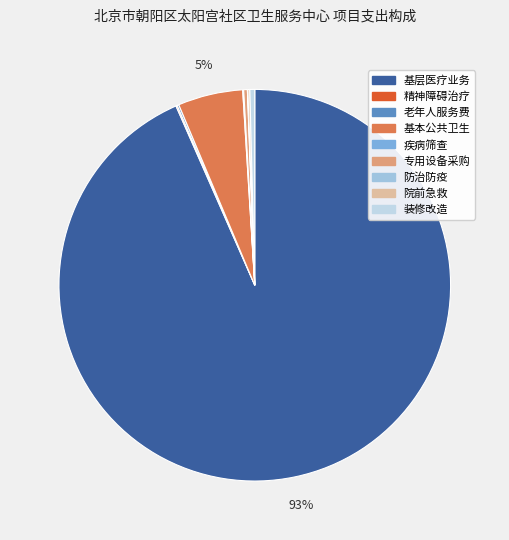

Is there a majority slice in this chart?

Yes